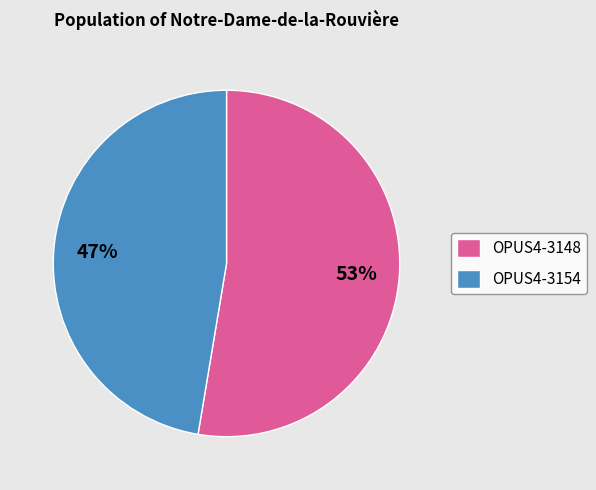

Which slice is the largest?

OPUS4-3148